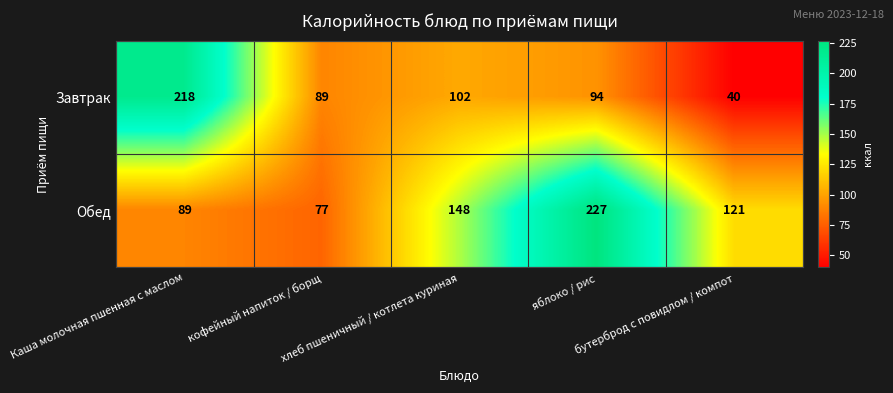

List the series in order of their overall mean, lowest first.

Завтрак, Обед